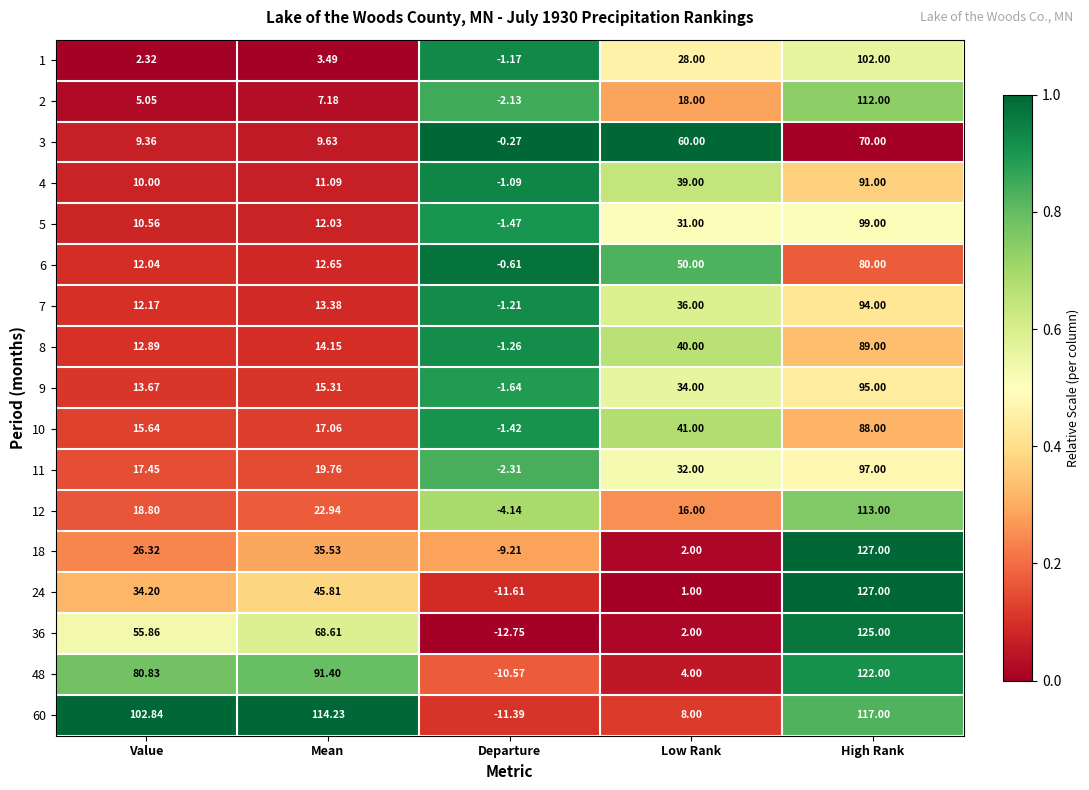

List the labels in order of 36 value, largest first.

High Rank, Mean, Value, Low Rank, Departure